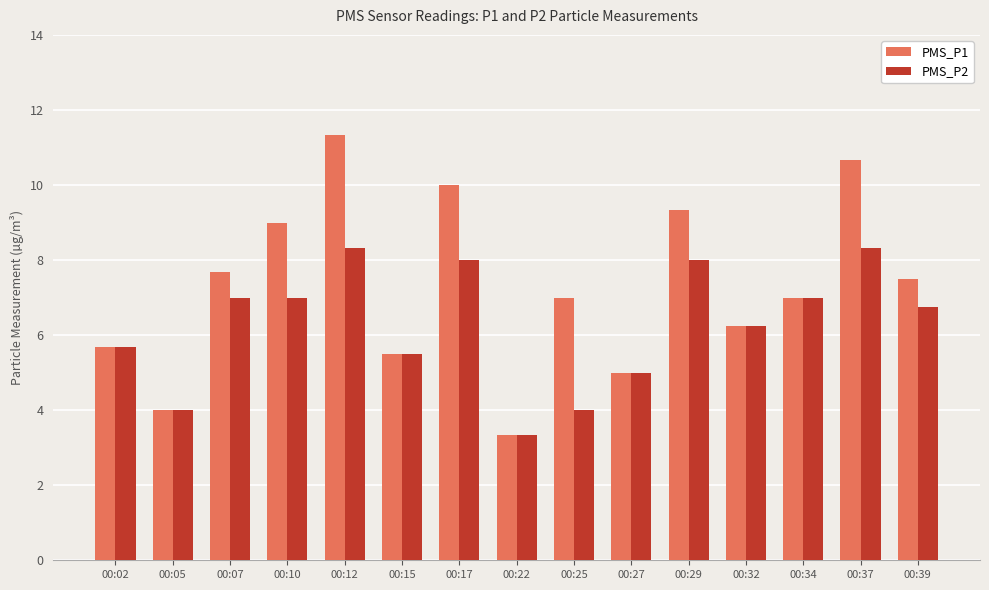

What is the maximum value for PMS_P2?

8.3